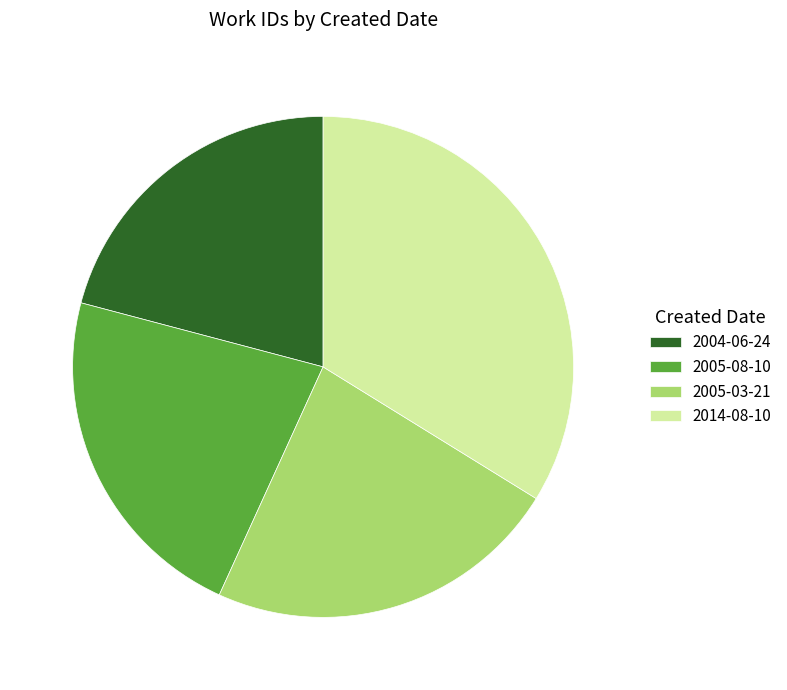

Does any single category account for the majority?

No